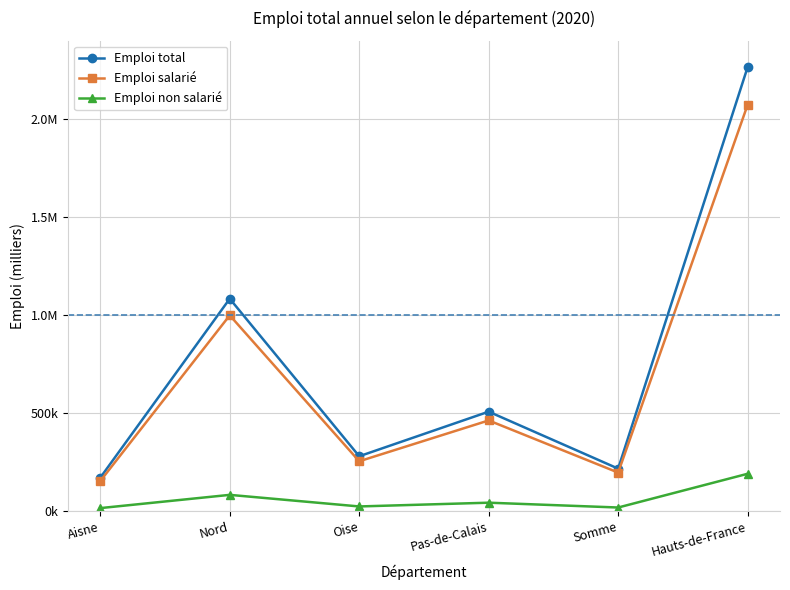

What is the label of the 1st point from the right?

Hauts-de-France